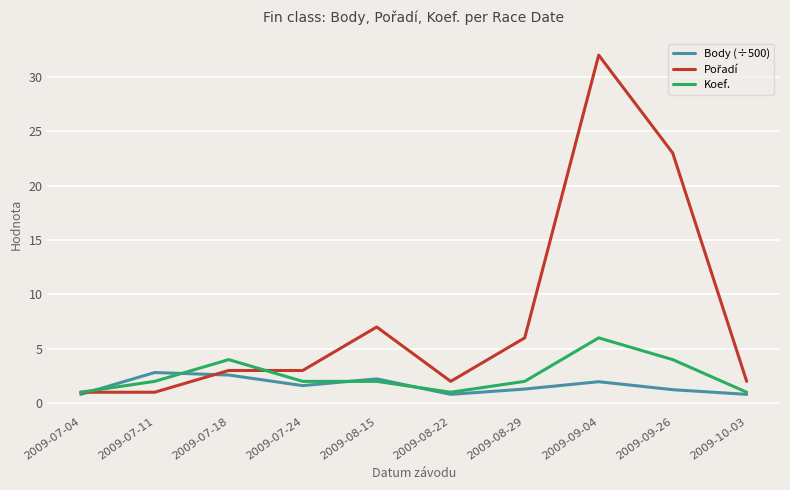

What is the total value across all series at 2009-08-22?

3.8